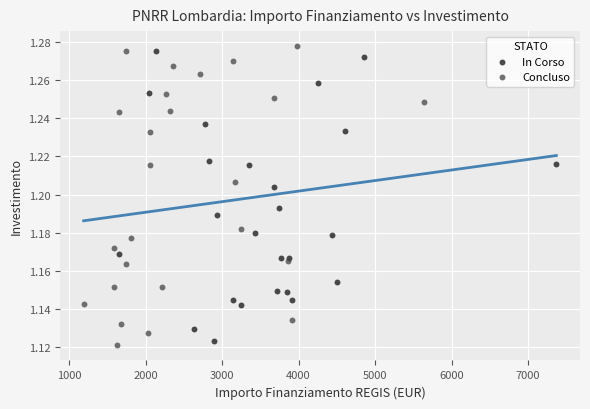

What are all the series names shown in the legend?

In Corso, Concluso